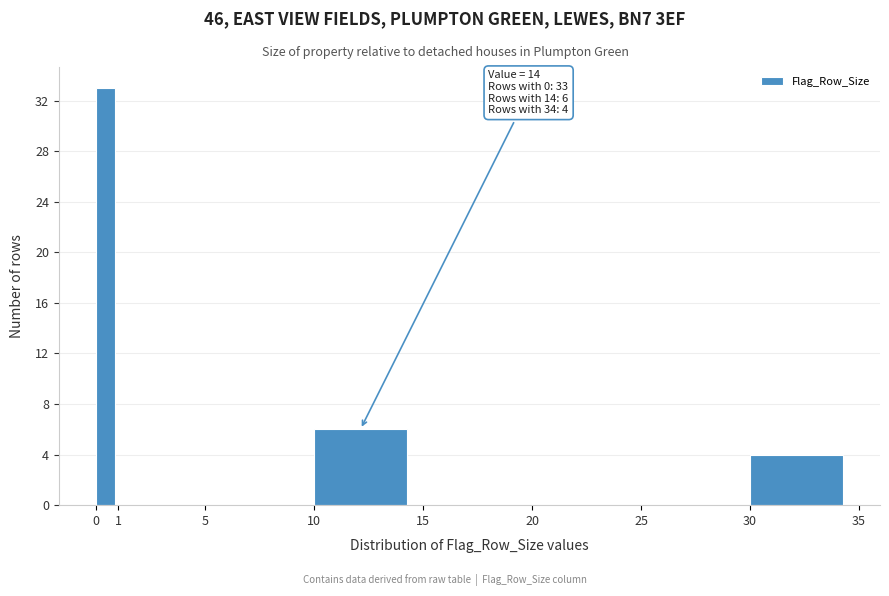

Which range on the x-axis has the tallest bar?

0 to 1